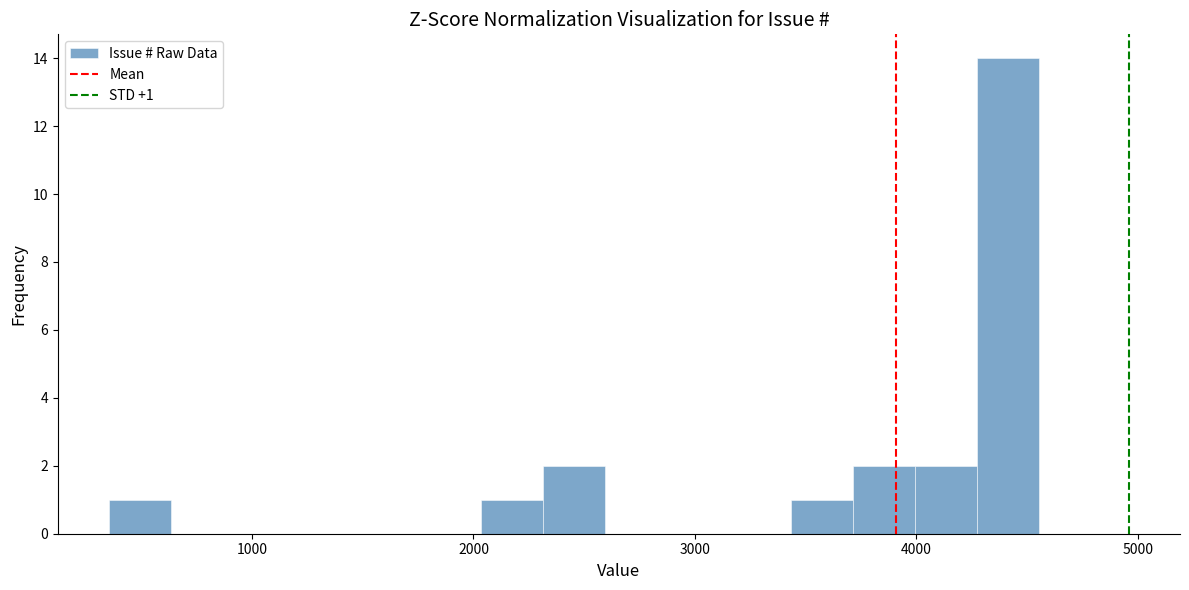

Read against the x-axis, roughly where is the centre of the tallest bar?

4400